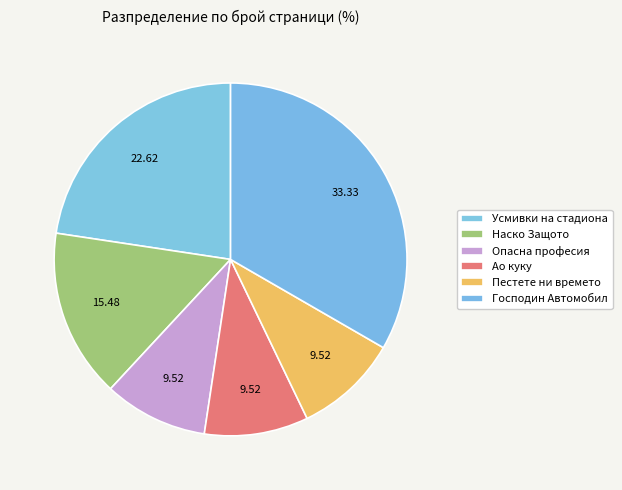

Rank the categories by value from highest to lowest.

Господин Автомобил, Усмивки на стадиона, Наско Защото, Опасна професия, Ао куку, Пестете ни времето